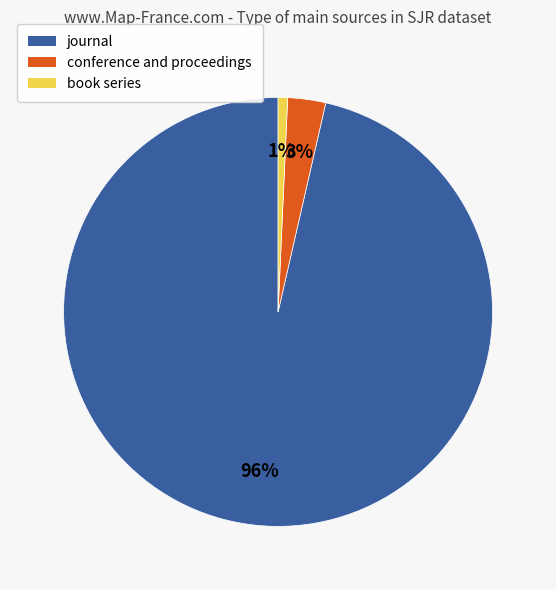

Which category has the biggest portion of the pie?

journal